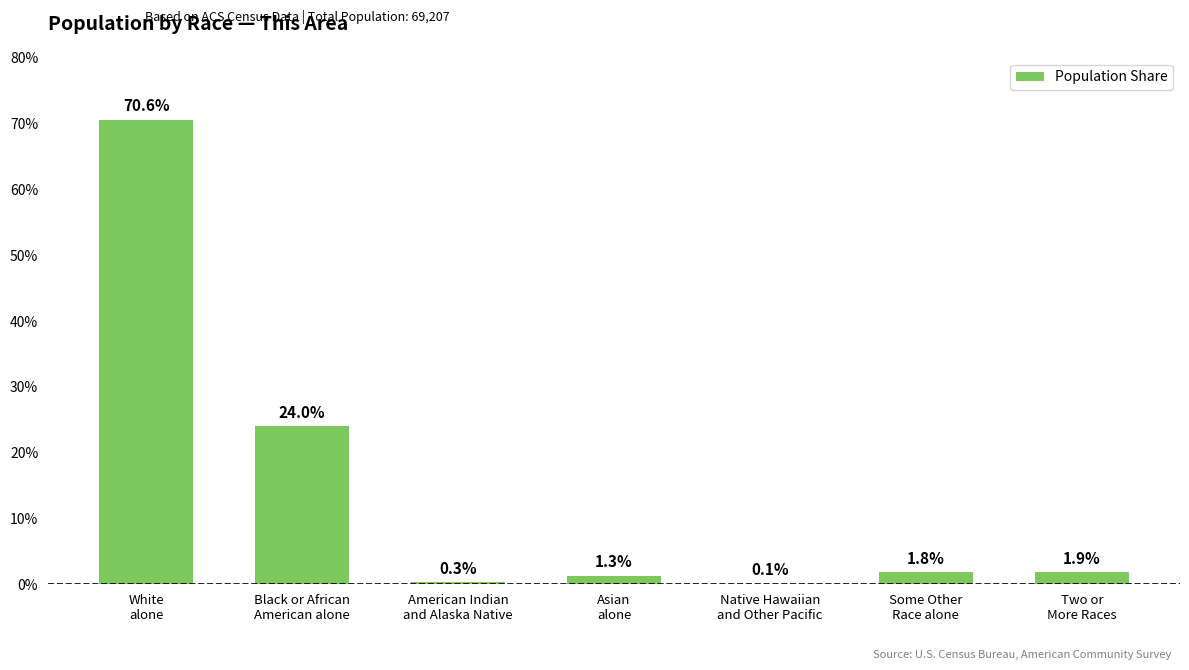

What is the sum of all values?

100.0